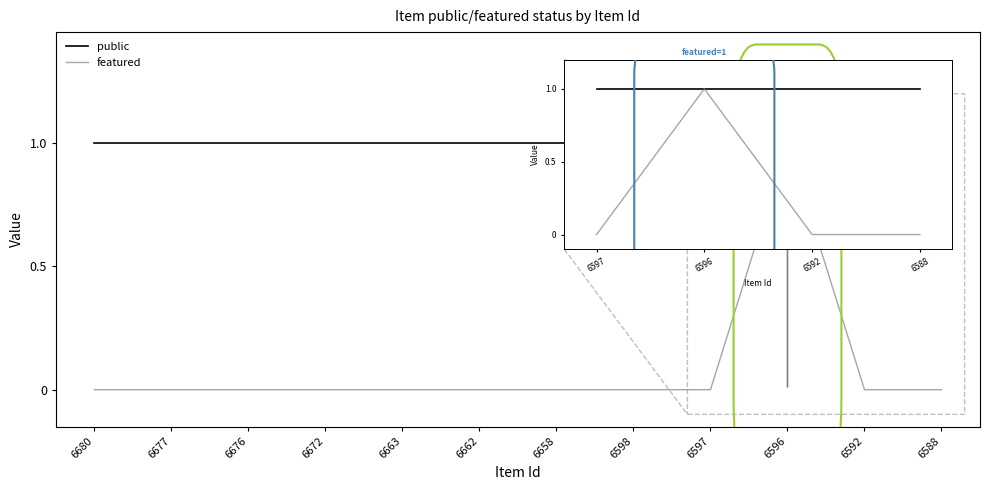

Which series has the largest range (max minus min)?

featured